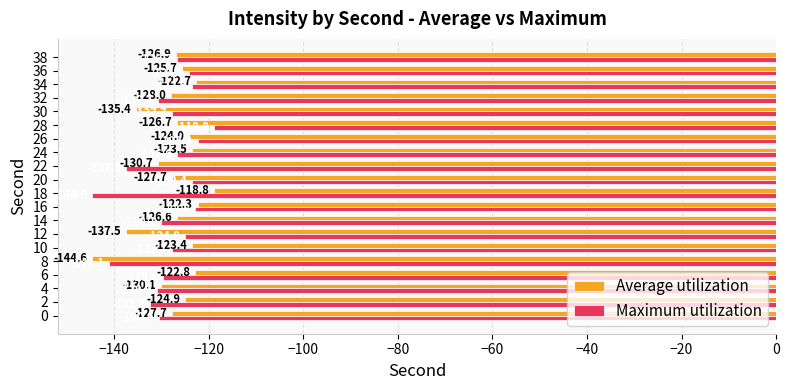

How many data points in Maximum utilization are above -127?

9